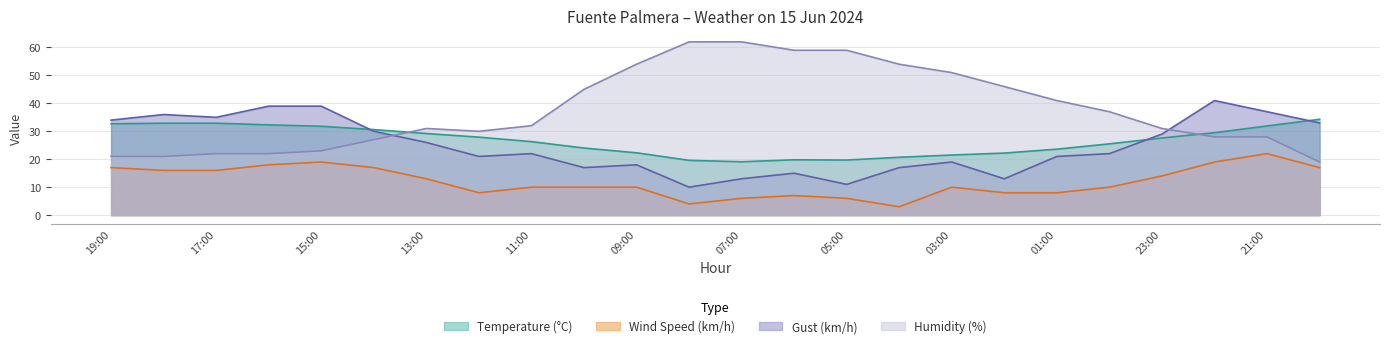

At 14:00, list the series in order from smallest to largest.

Wind Speed (km/h), Humidity (%), Gust (km/h), Temperature (°C)